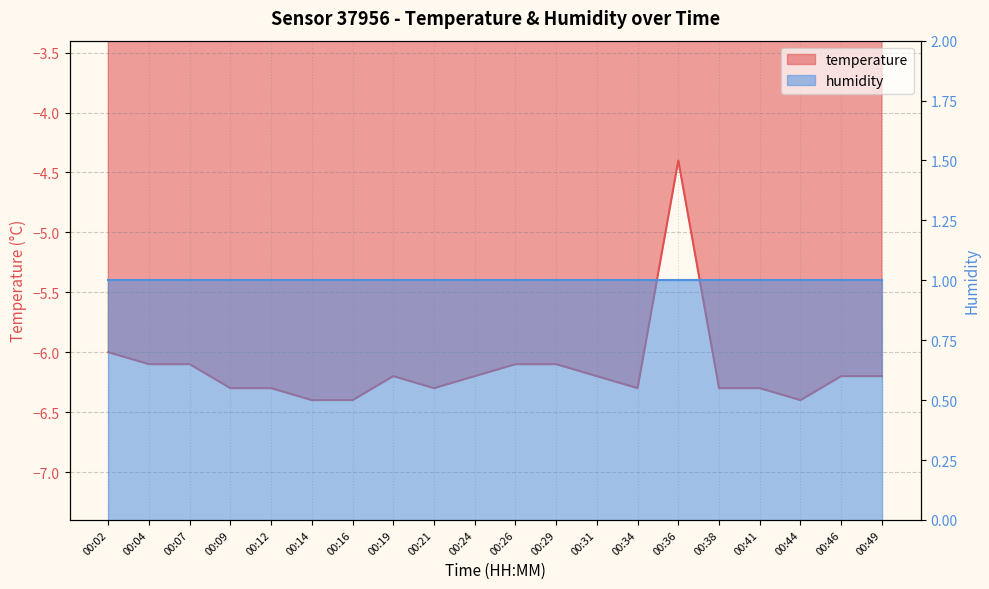

Reading left to right, extract all data points from this chart.

00:02=-6.0	00:04=-6.1	00:07=-6.1	00:09=-6.3	00:12=-6.3	00:14=-6.4	00:16=-6.4	00:19=-6.2	00:21=-6.3	00:24=-6.2	00:26=-6.1	00:29=-6.1	00:31=-6.2	00:34=-6.3	00:36=-4.4	00:38=-6.3	00:41=-6.3	00:44=-6.4	00:46=-6.2	00:49=-6.2